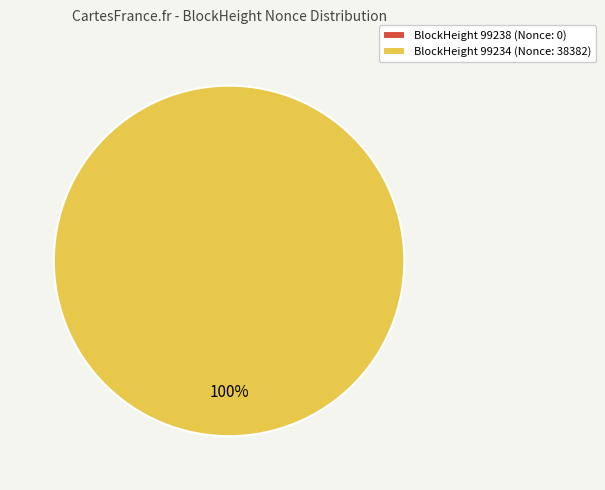

What is the total percentage of 99238 and 99234?

100.0%